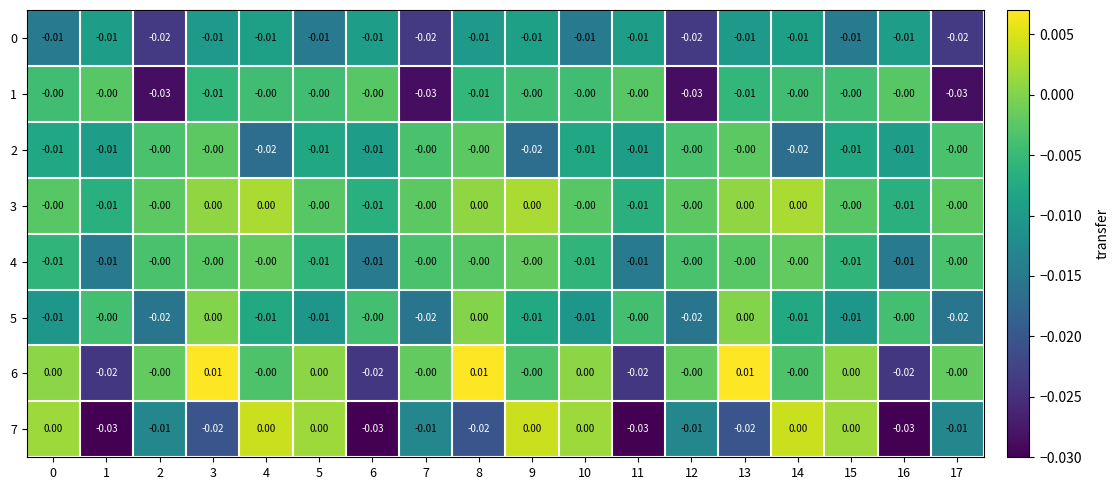

Is the value of 6 at 3 greater than the value of 2 at 1?

Yes